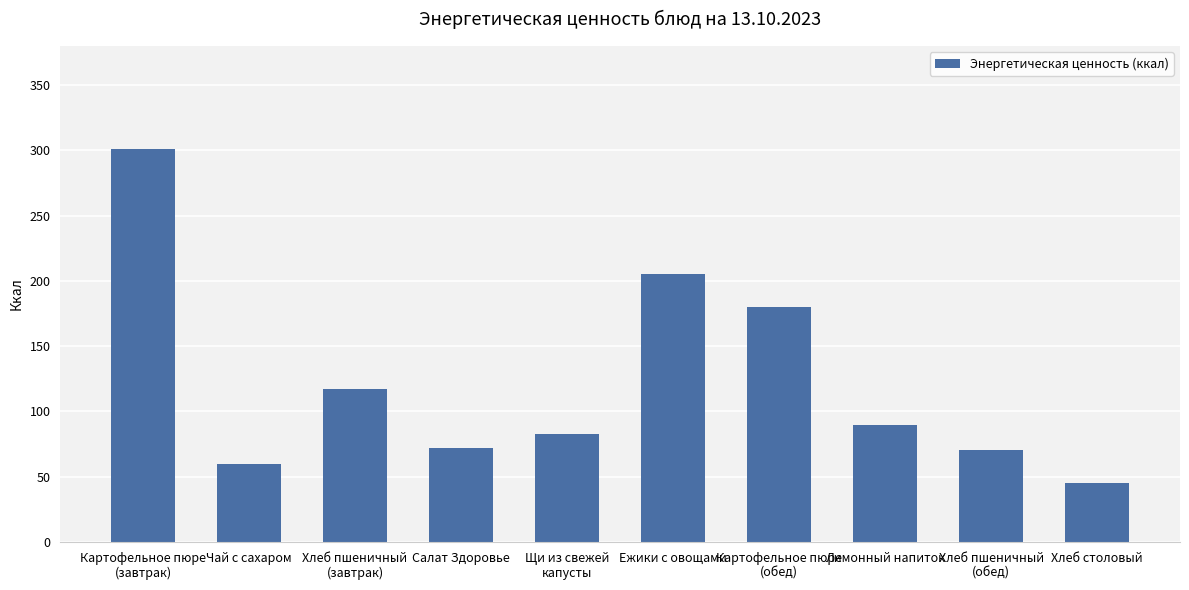

What is the difference between the second highest and second lowest values?

145.3